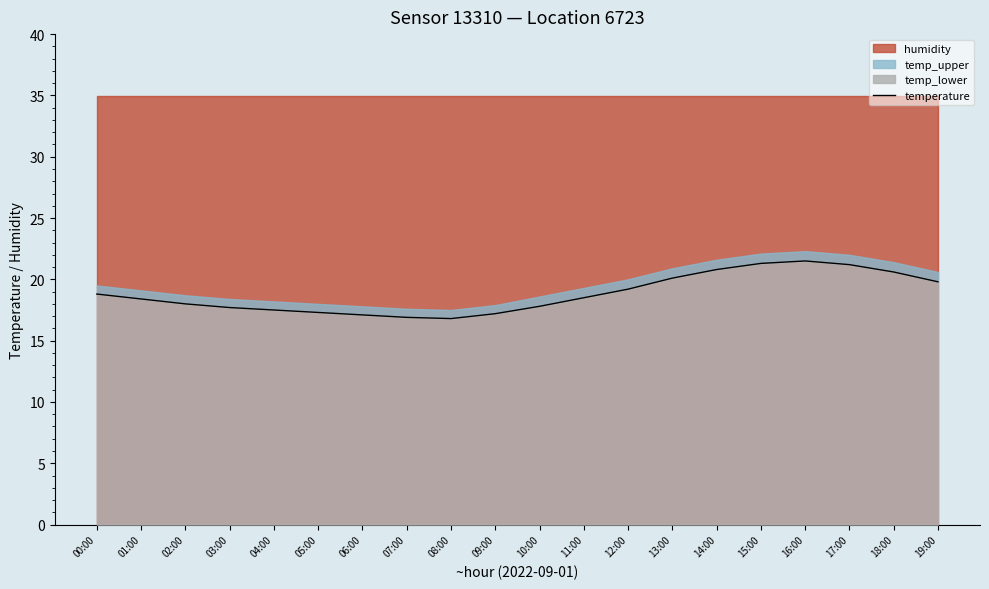

Which label corresponds to the smallest value in the chart?

08:00